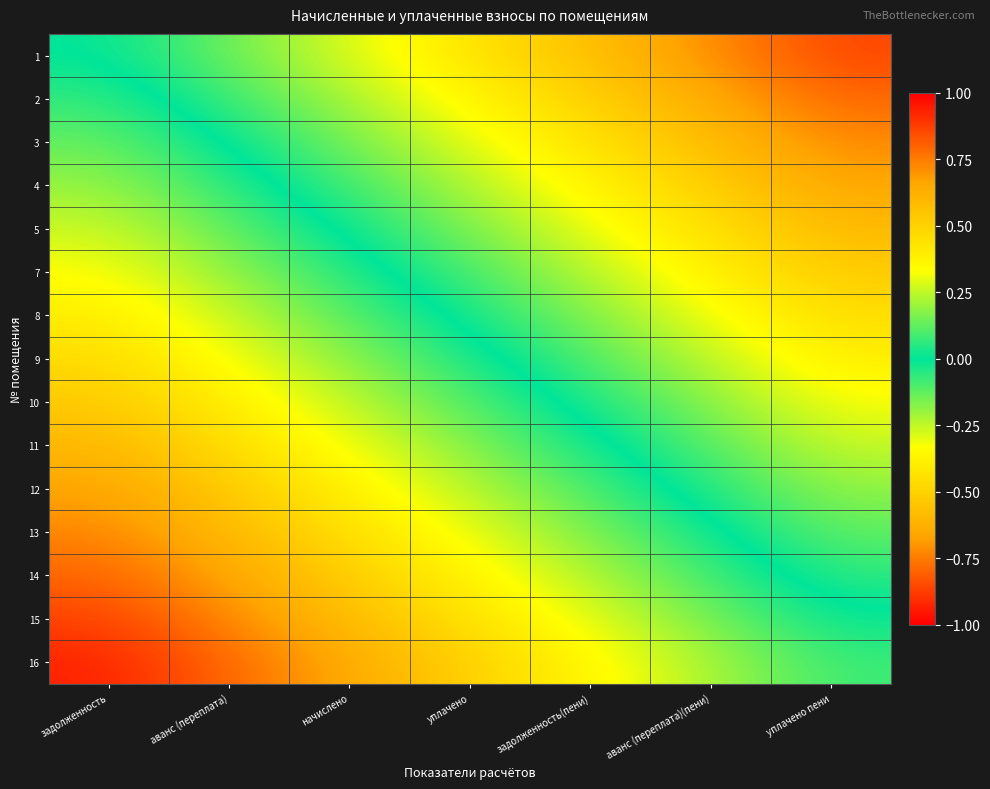

At which category is the sum across all series the highest?

задолженность